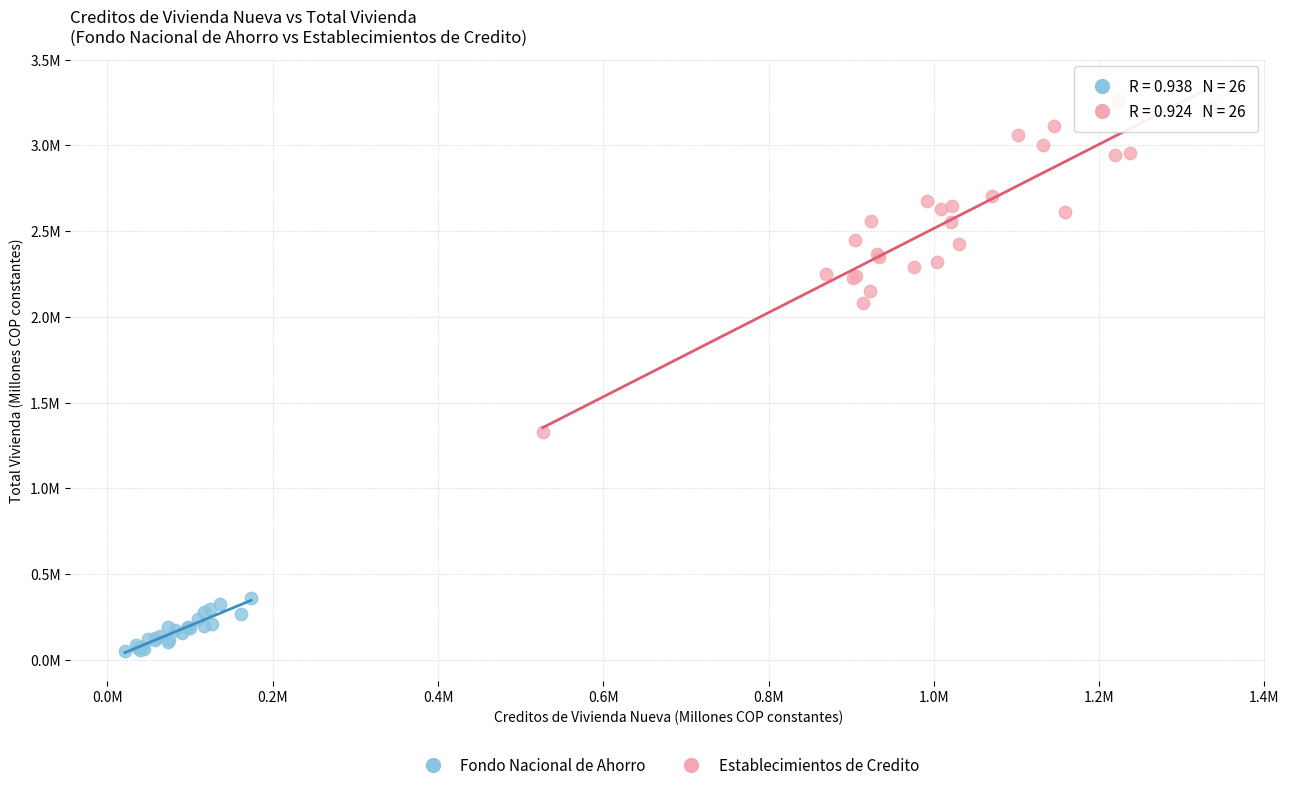

Which series contains the highest Y value?

Establecimientos de Credito